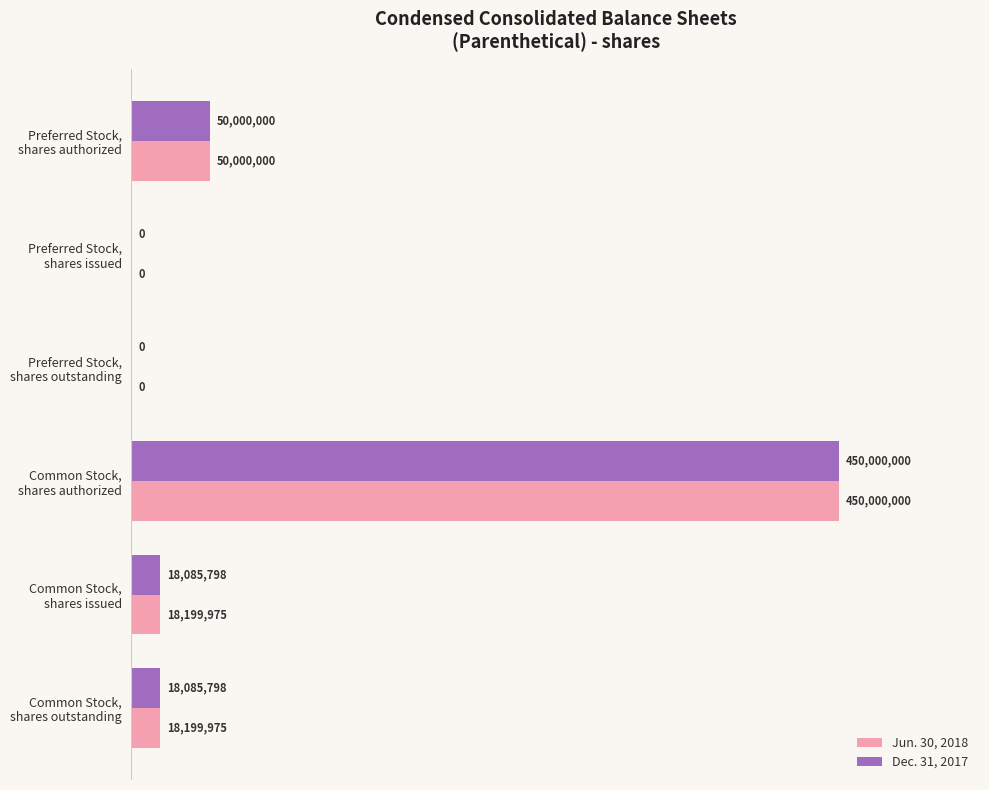

What are all the series names shown in the legend?

Jun. 30, 2018, Dec. 31, 2017